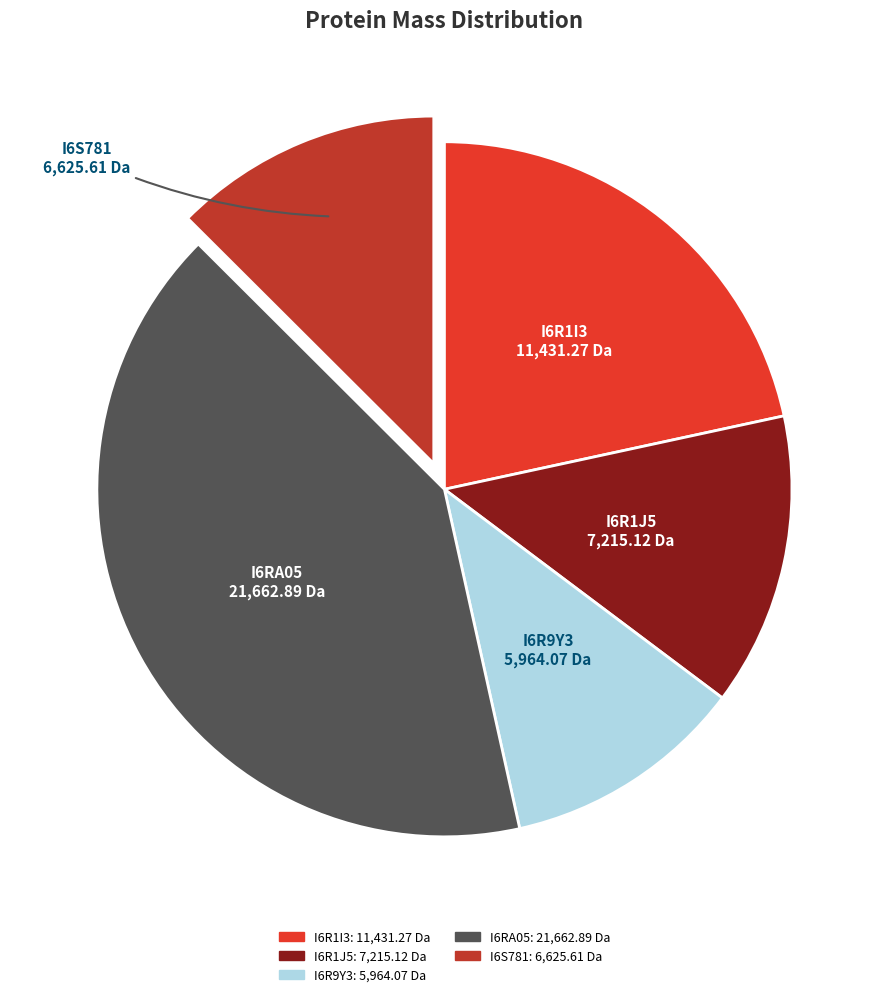

How many segments does this pie chart have?

5